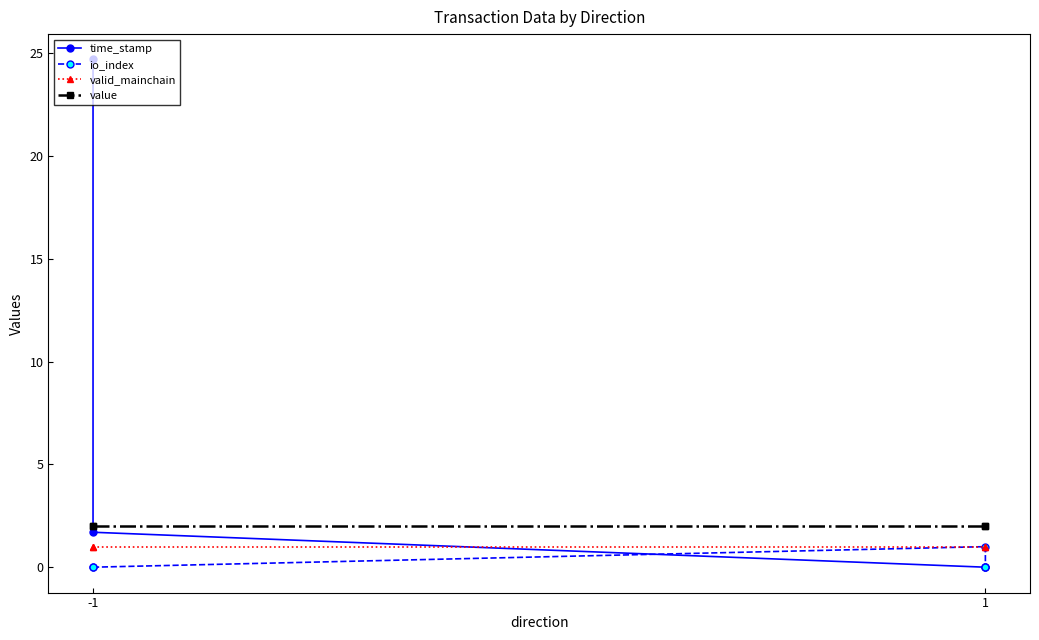

Reading right to left, transcribe all the data shown in this chart.

time_stamp: 0.0	0.0	1.7	24.7
io_index: 0.0	1.0	0.0	0.0
valid_mainchain: 1.0	1.0	1.0	1.0
value: 2.0	2.0	2.0	2.0